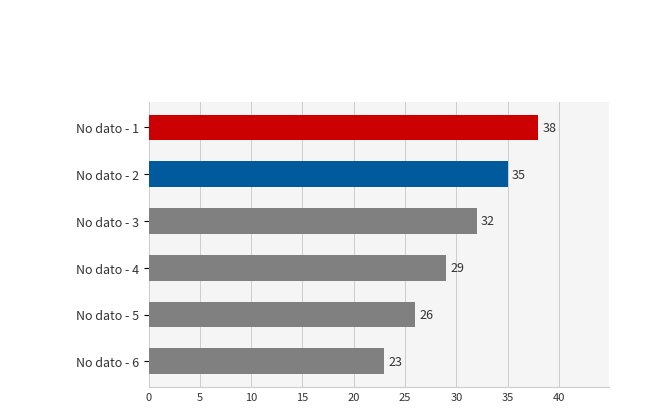

Between No dato - 4 and No dato - 6, which is larger?

No dato - 4